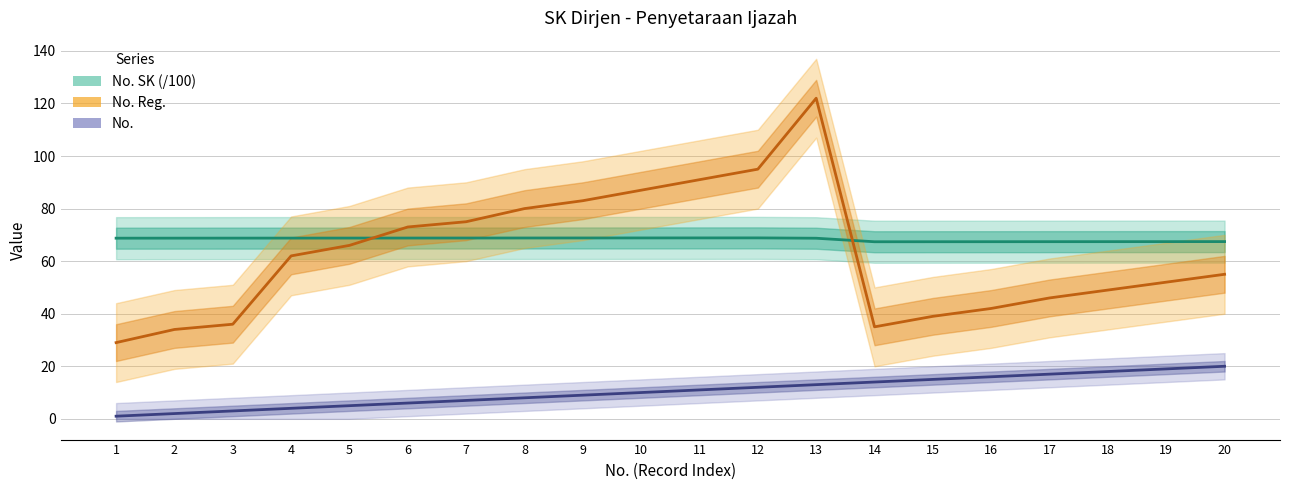

What is the greatest value displayed?

122.0